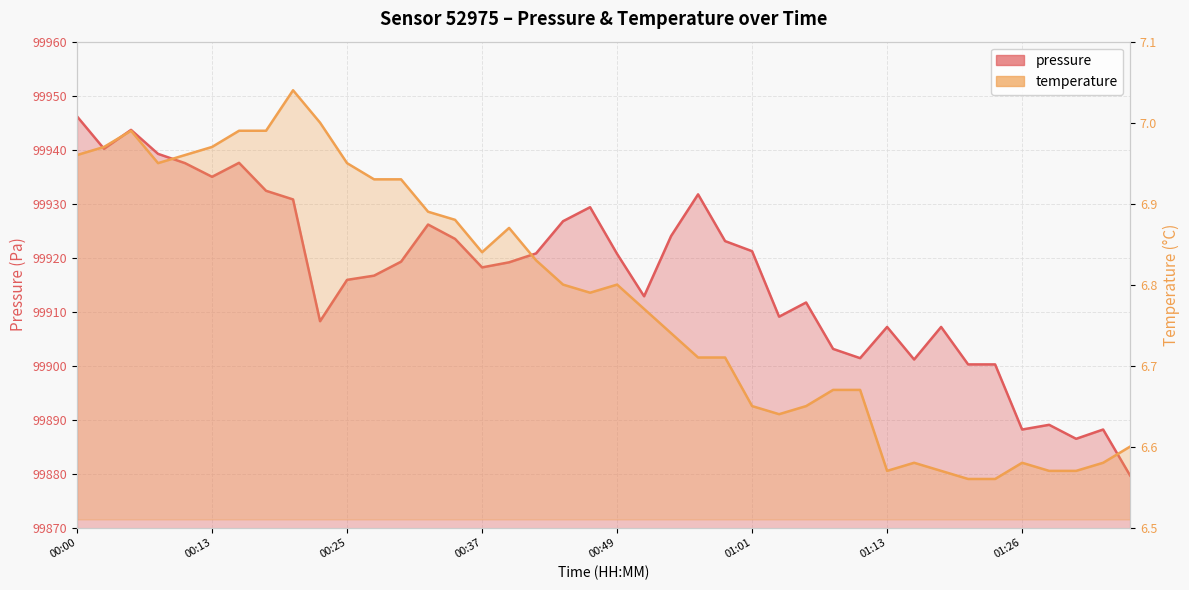

What is the spread (max minus min) of values at 00:00?

99939.2